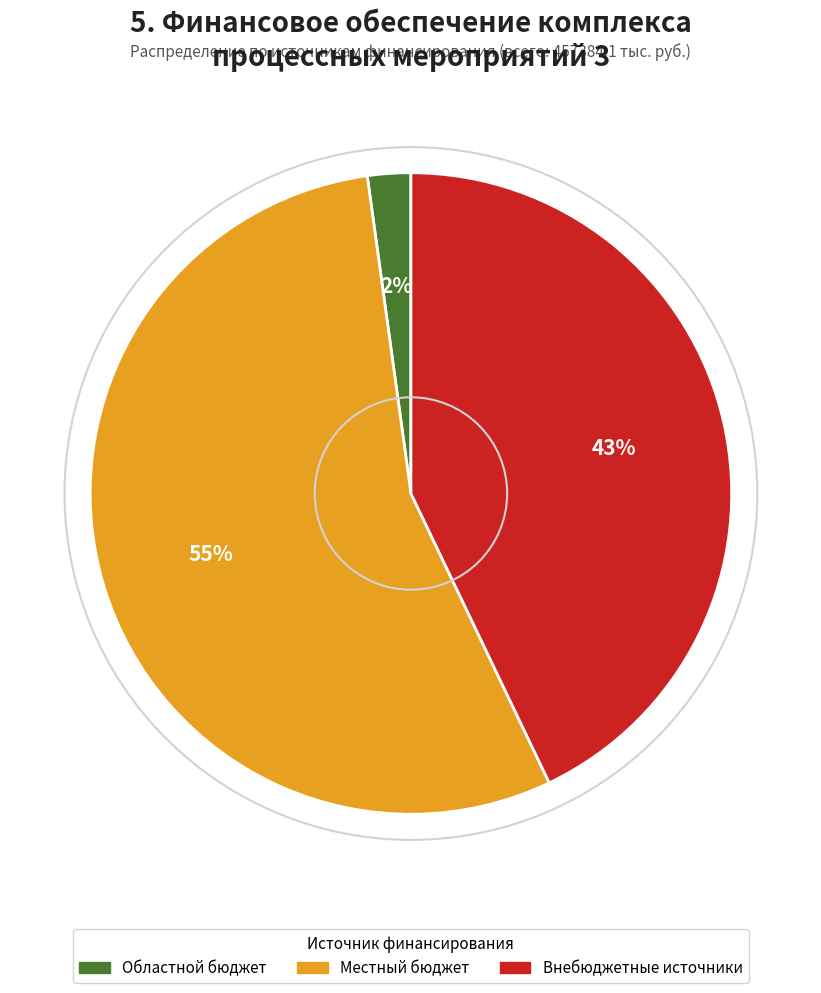

Is there any slice that represents more than half of the pie?

Yes